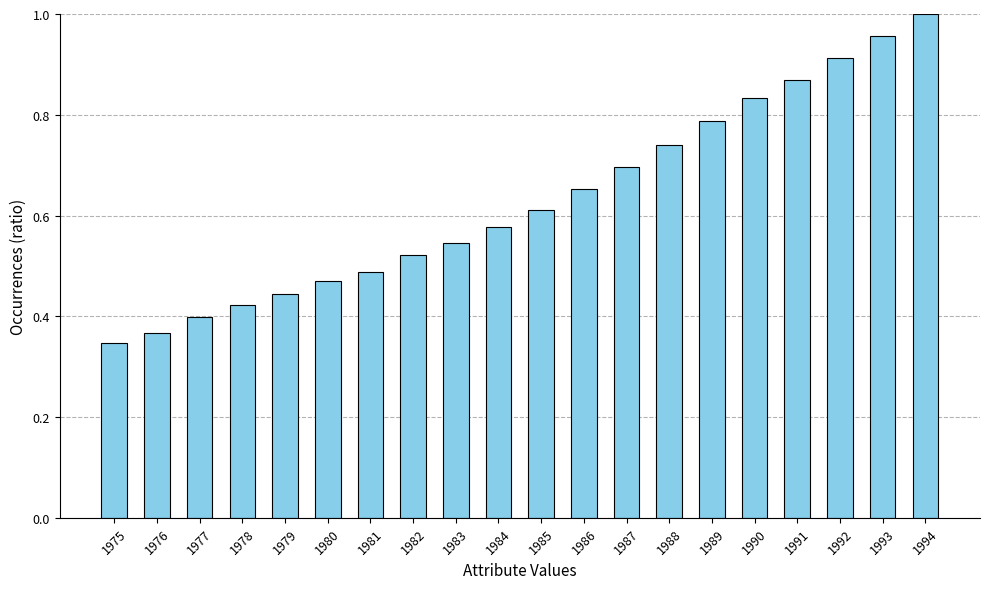

Rank the categories by value from lowest to highest.

1975, 1976, 1977, 1978, 1979, 1980, 1981, 1982, 1983, 1984, 1985, 1986, 1987, 1988, 1989, 1990, 1991, 1992, 1993, 1994